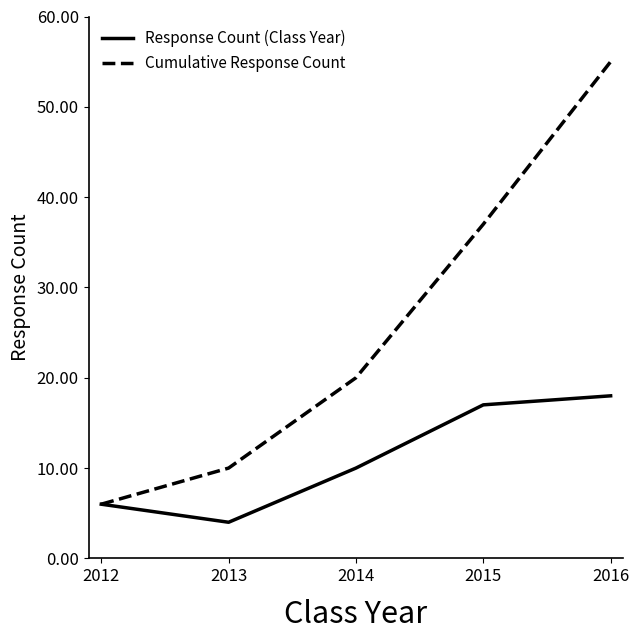

Which series has the widest spread of values?

Cumulative Response Count